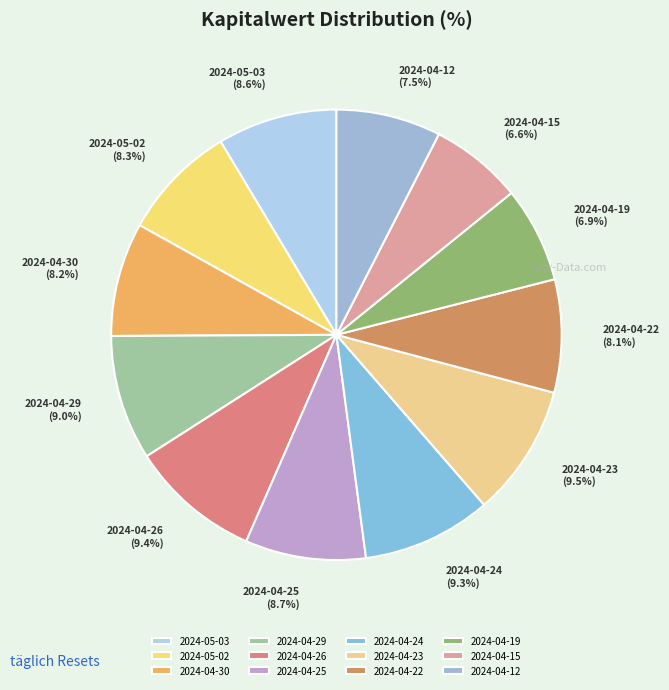

Is the sum of 2024-05-03 and 2024-04-25 greater than half?

No